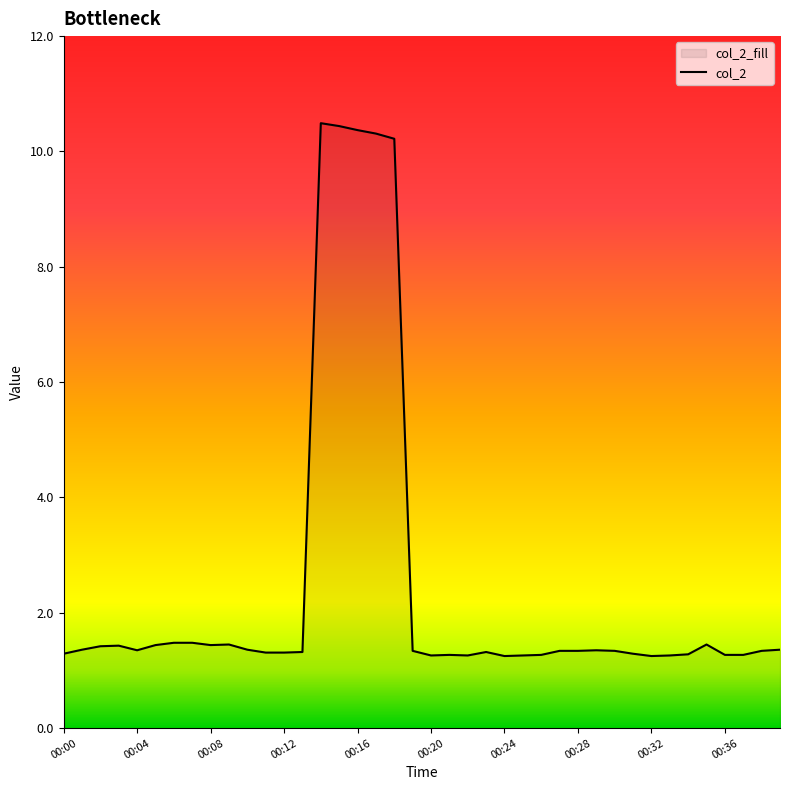

At which label is the value closest to 5?

00:06